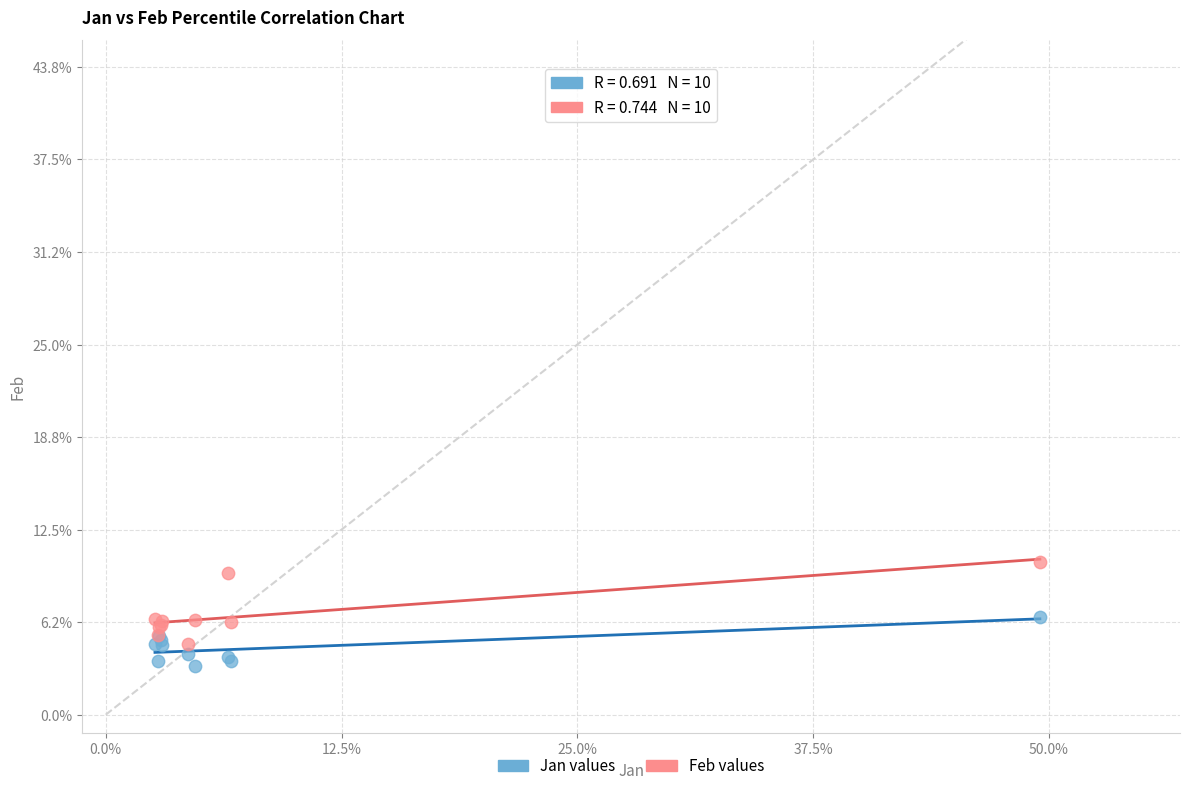

Which series contains the highest Y value?

Feb values